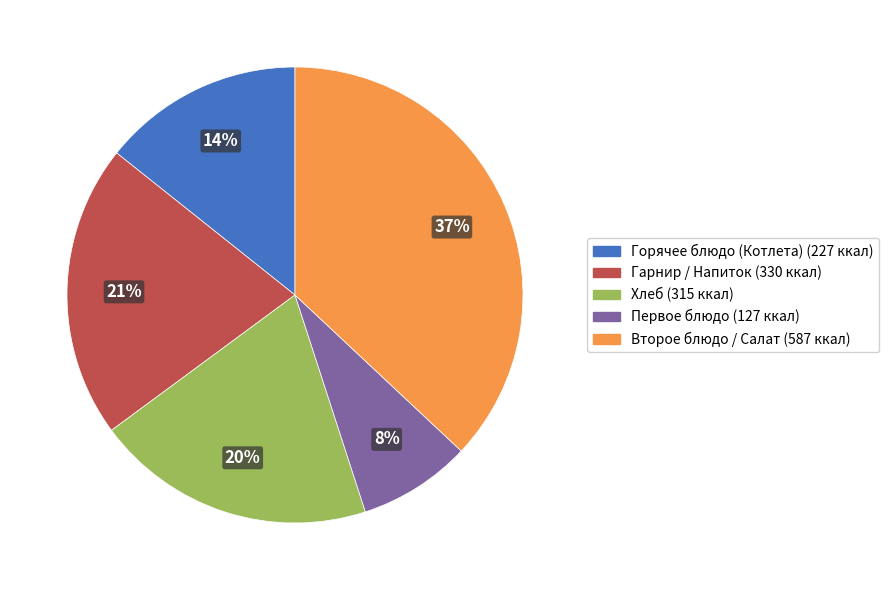

To the nearest percent, what is the average slice percentage?

20%